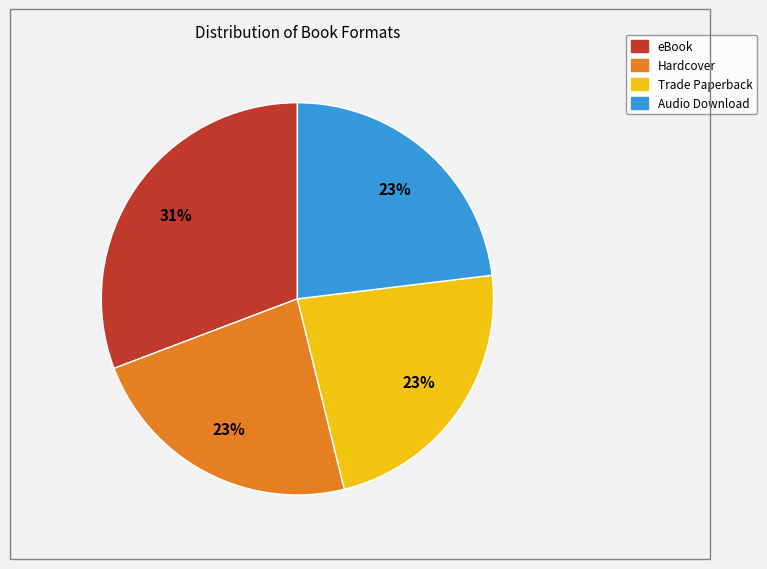

Does eBook account for over 50% of the chart?

No